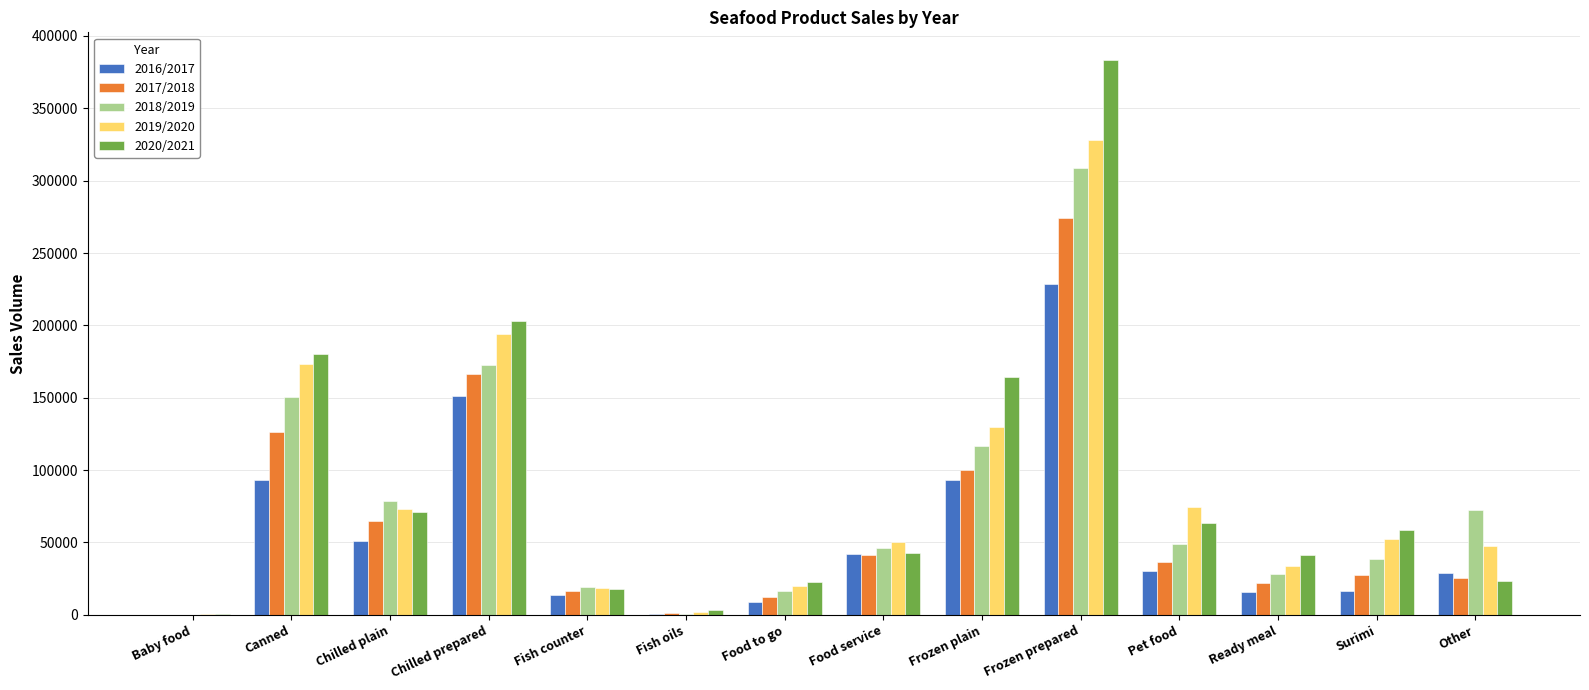

How many categories are shown in the chart?

14